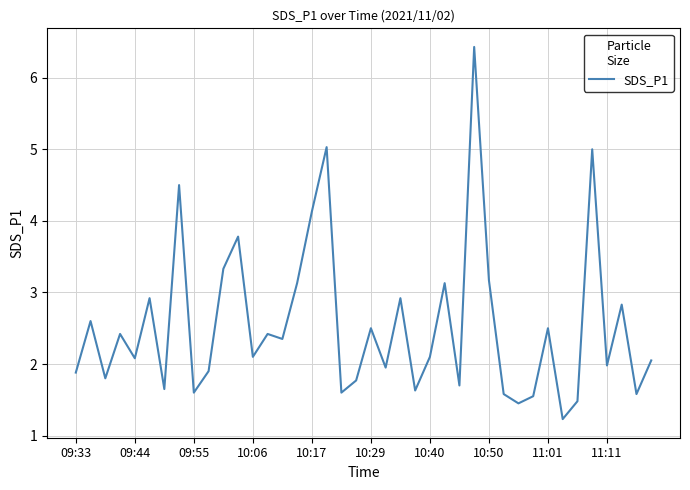

What is the minimum value shown in the chart?

1.2